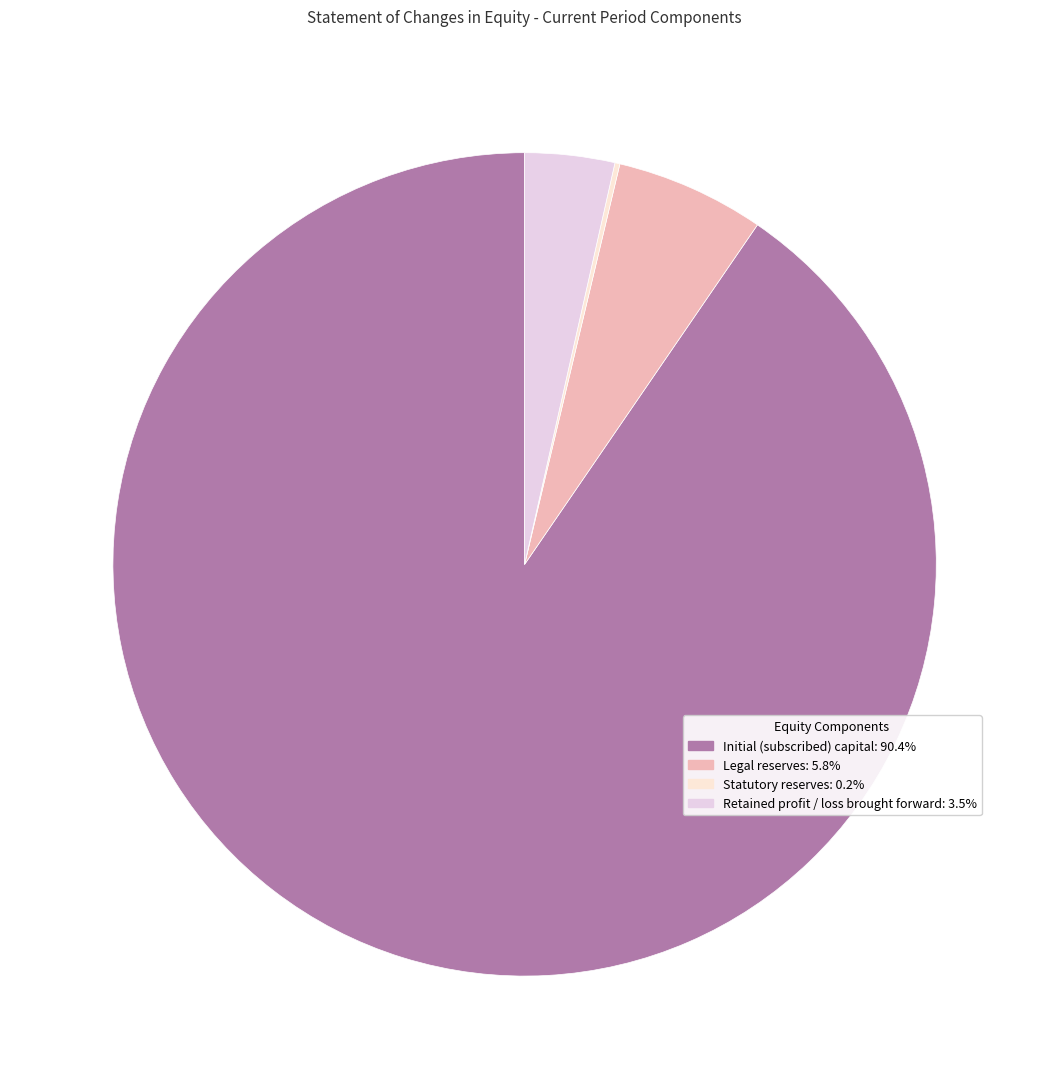

Combined, what portion of the pie is Initial (subscribed) capital and Statutory reserves?

90.6%